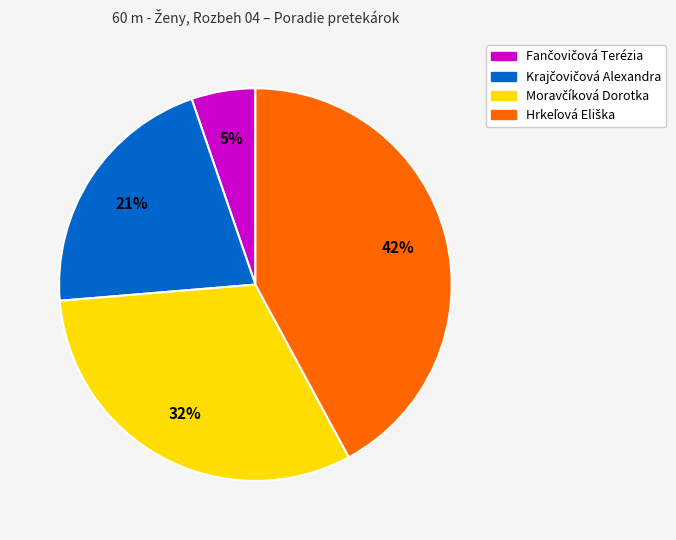

How many slices are in this pie chart?

4